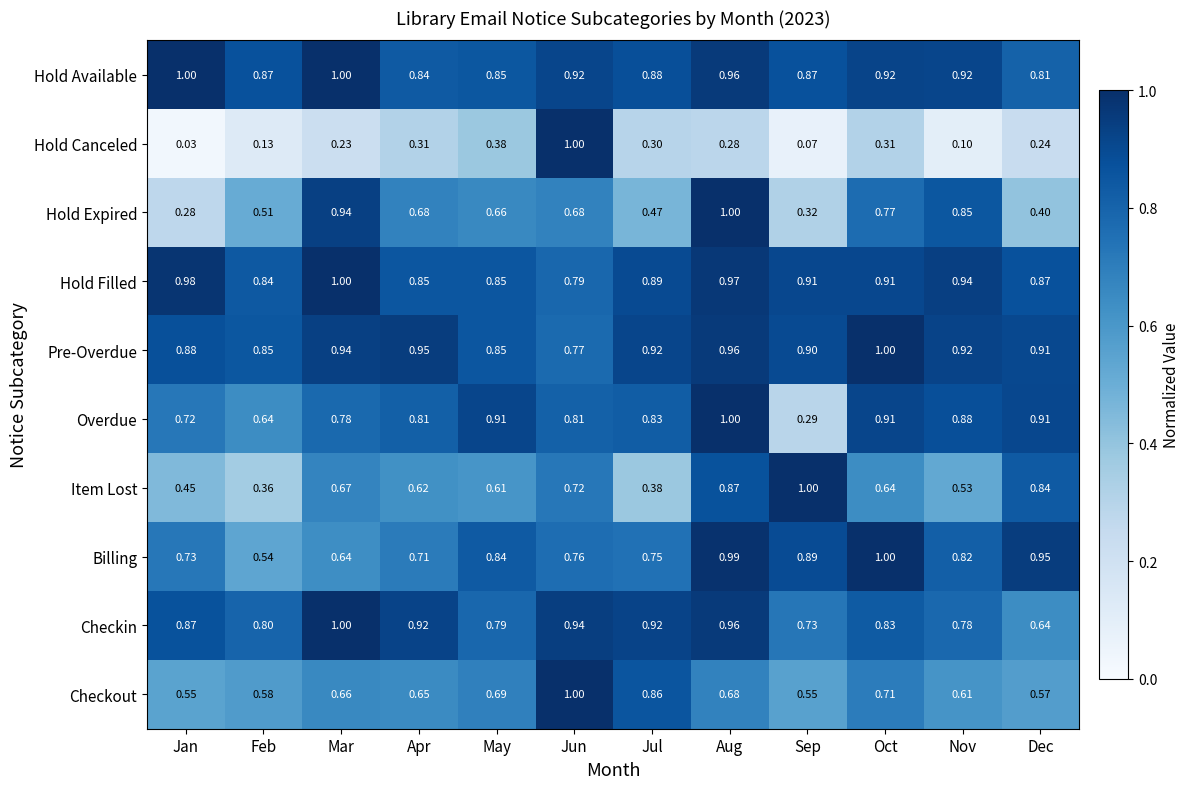

What is the total value across all series at Apr?

7.3